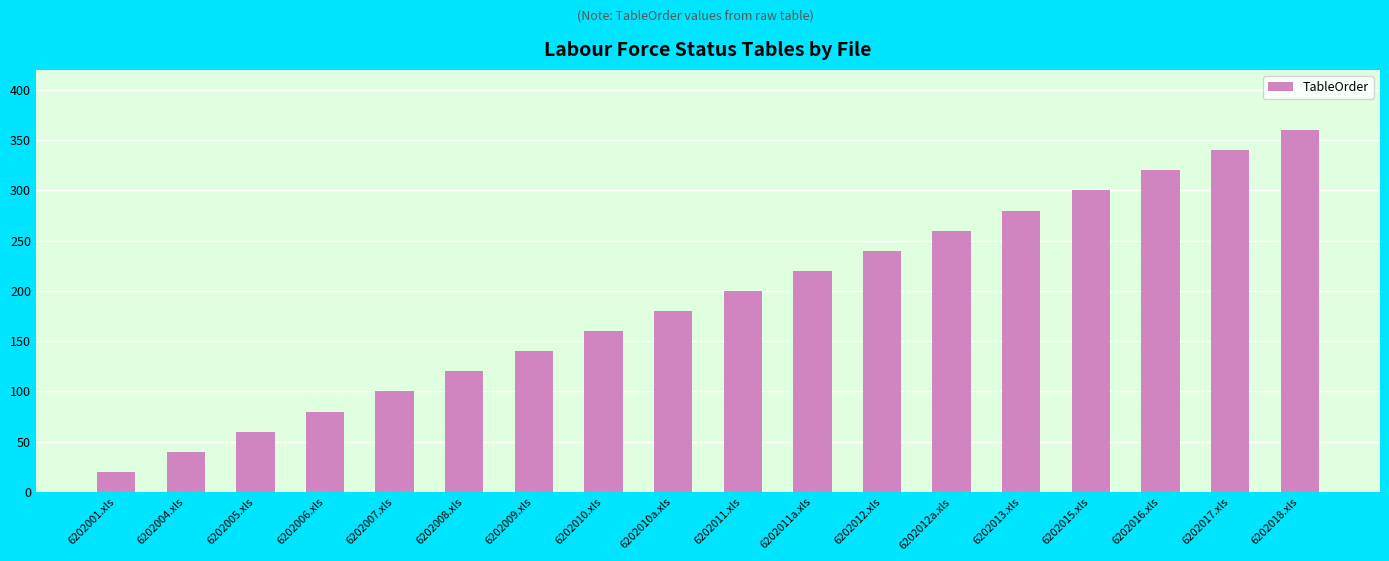

Which has a higher value, 6202016.xls or 6202006.xls?

6202016.xls